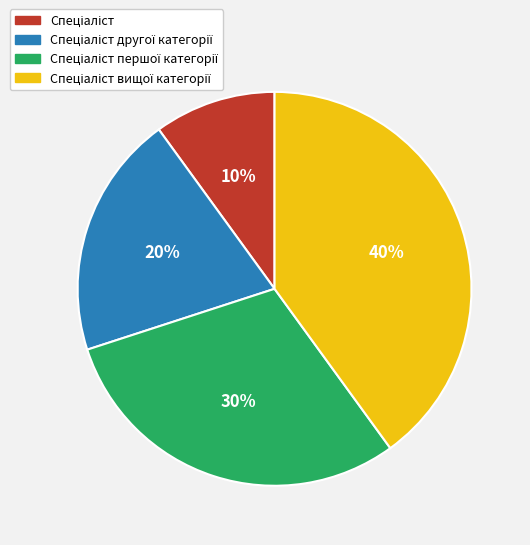

Count the number of slices in the pie.

4